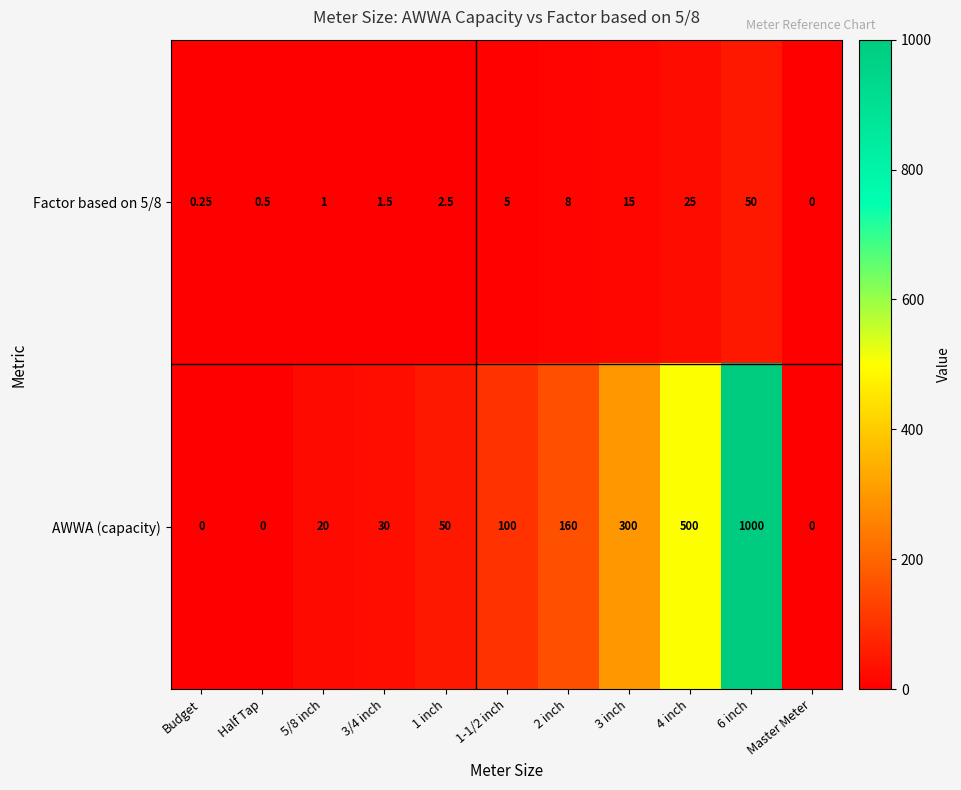

Which series has the largest total across all categories?

AWWA (capacity)